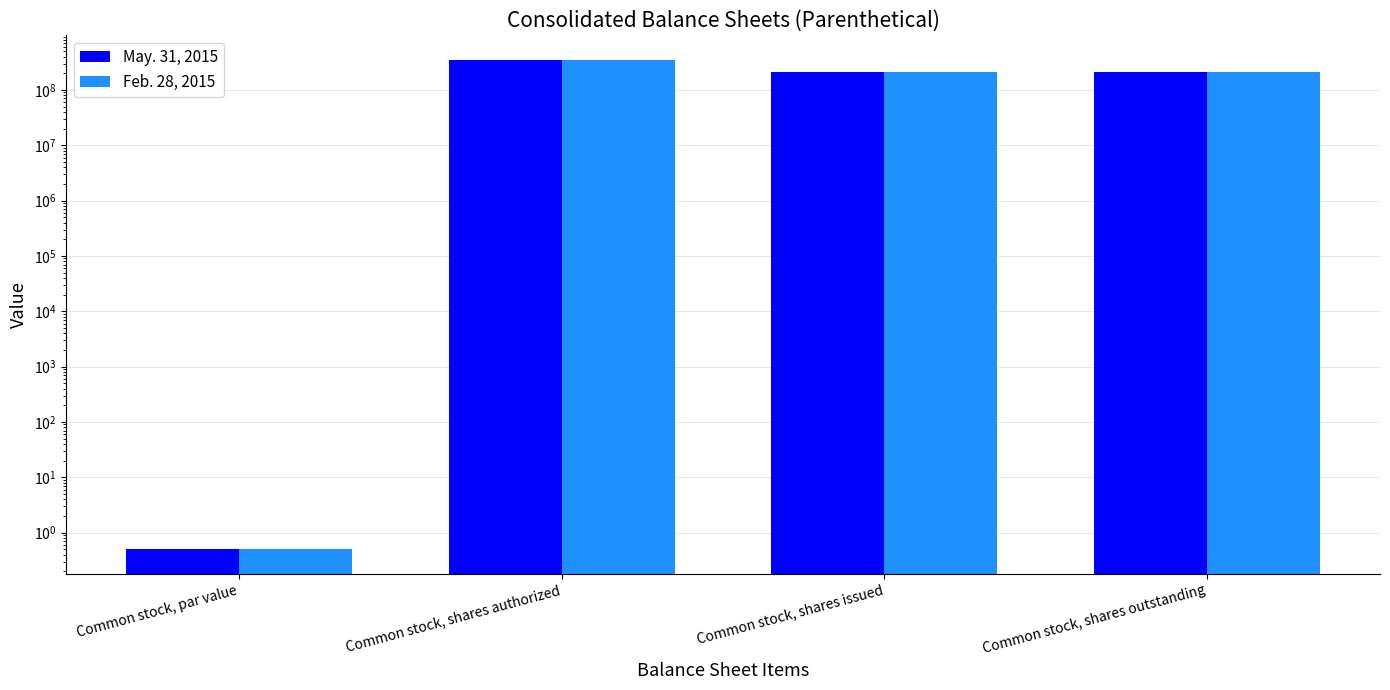

Reading left to right, what are all the values shown in this chart?

May. 31, 2015: Common stock, par value=0.5	Common stock, shares authorized=350000000.0	Common stock, shares issued=208682123.0	Common stock, shares outstanding=208682123.0
Feb. 28, 2015: Common stock, par value=0.5	Common stock, shares authorized=350000000.0	Common stock, shares issued=208869688.0	Common stock, shares outstanding=208869688.0